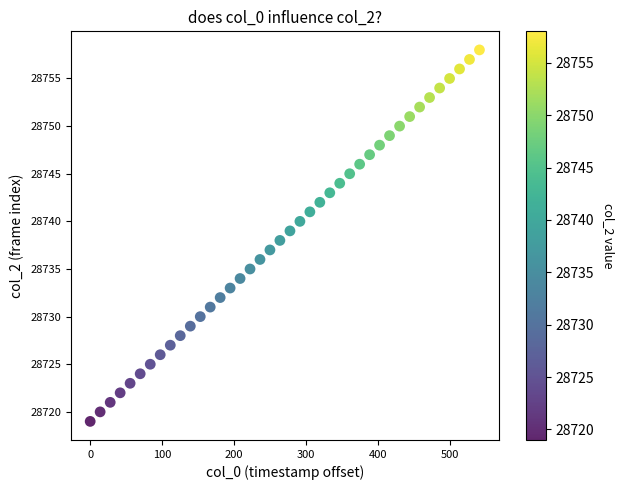

What is the range of Y values (max minus min)?

39